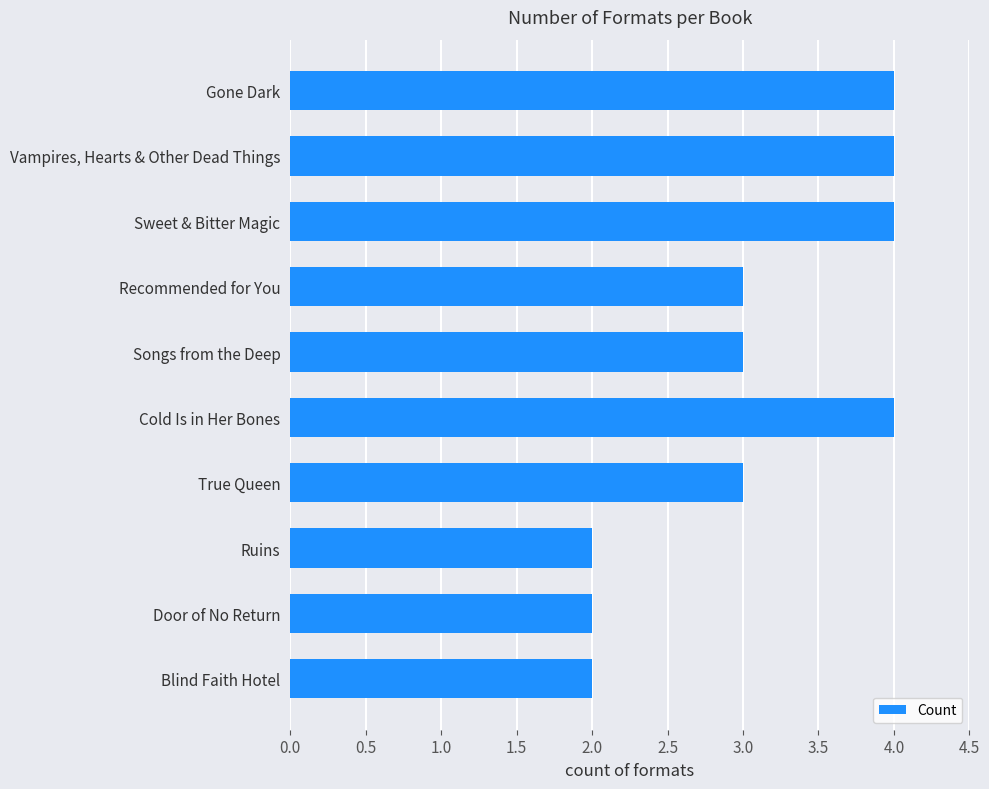

What is the change in value from Recommended for You to Sweet & Bitter Magic?

+1